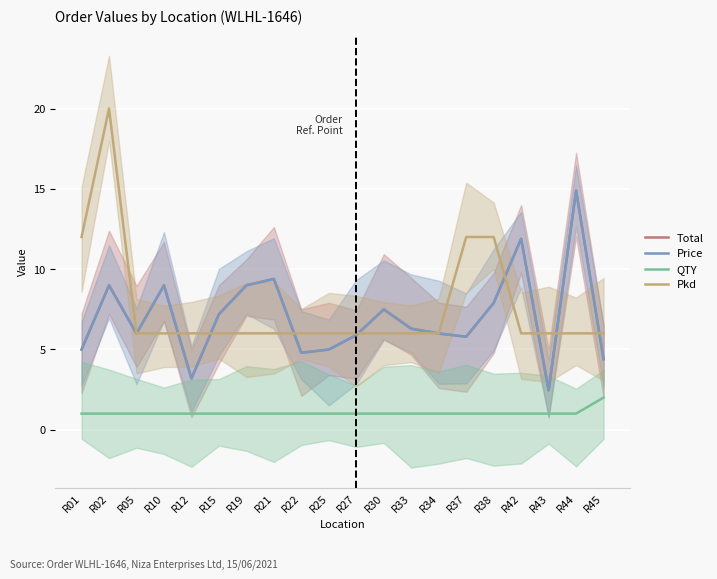

Which label corresponds to the smallest value in the chart?

R01